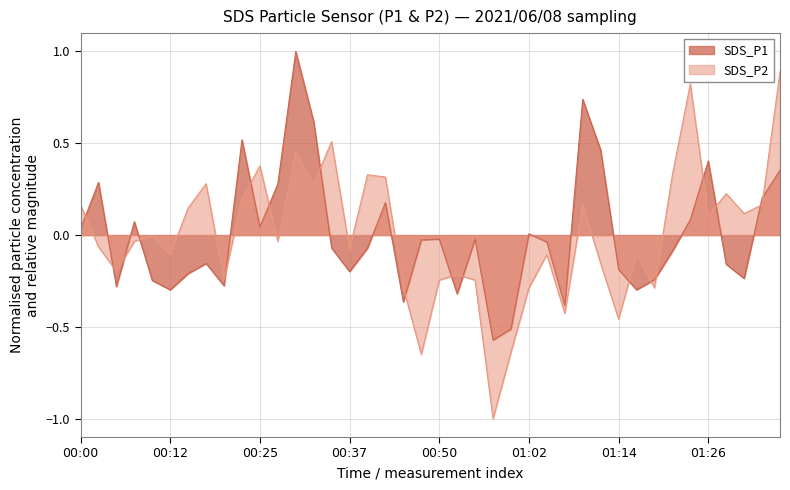

Which series has the largest total across all categories?

SDS_P2